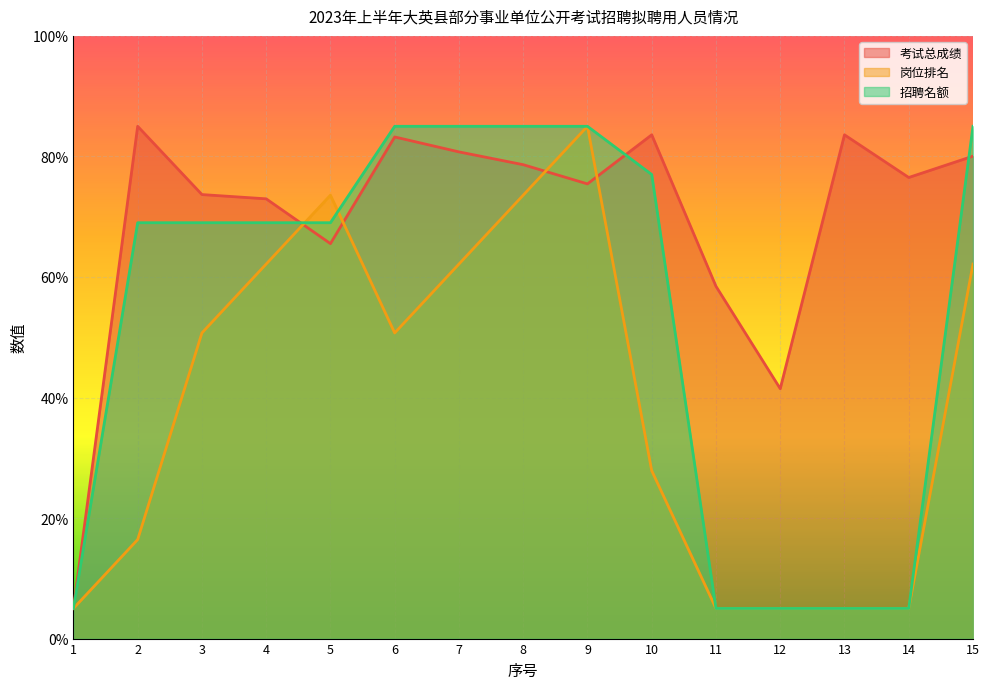

Which has a higher value, 14 or 15?

15